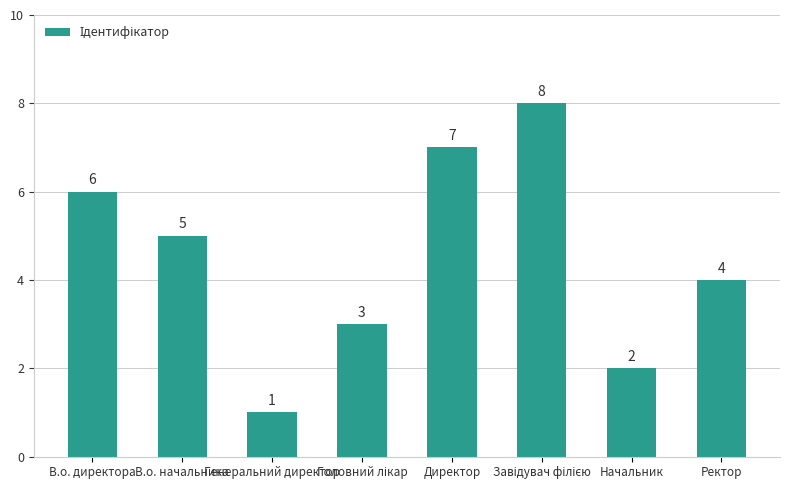

Is it true that the value at Начальник is 2?

True